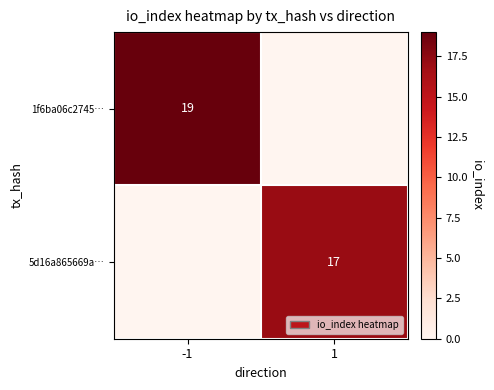

The value of 1f6ba06c2745… at -1 is 12. True or false?

False